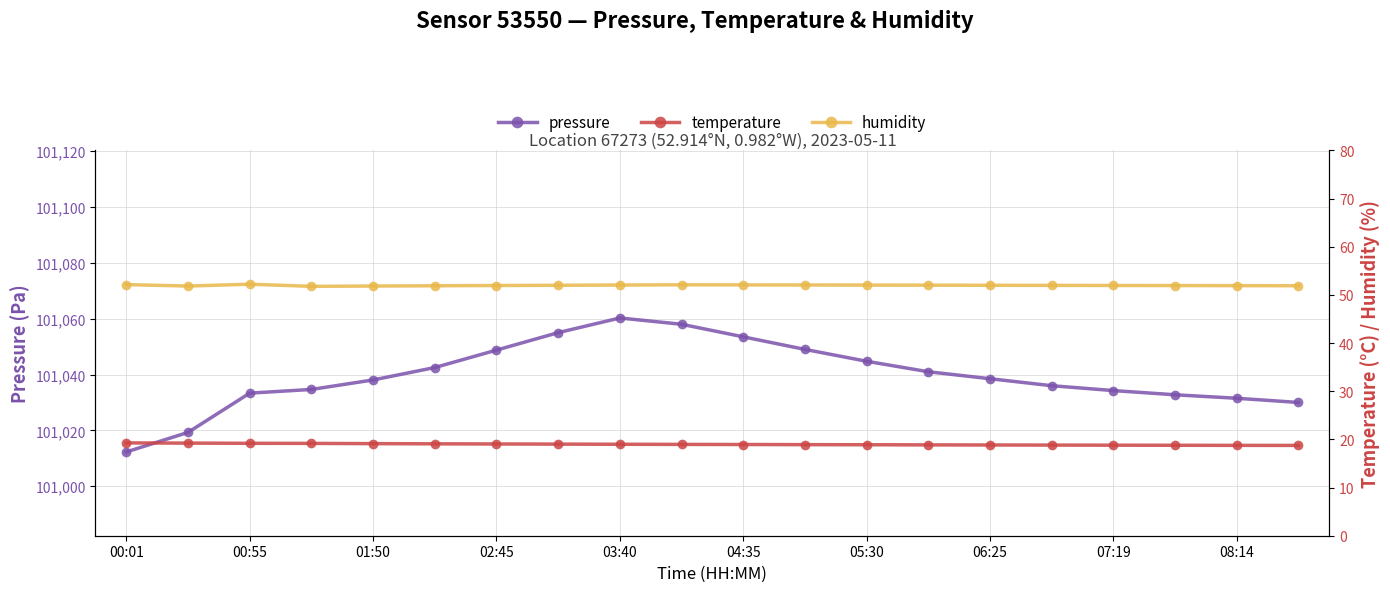

Reading left to right, transcribe all the data shown in this chart.

pressure: 101012.3	101019.3	101033.3	101034.7	101038.1	101042.5	101048.8	101055.0	101060.2	101058.0	101053.5	101049.0	101044.8	101041.0	101038.5	101036.0	101034.2	101032.8	101031.5	101030.0
temperature: 19.3	19.2	19.2	19.2	19.1	19.1	19.1	19.0	19.0	19.0	18.9	18.9	18.9	18.9	18.8	18.8	18.8	18.8	18.8	18.8
humidity: 52.1	51.8	52.2	51.8	51.8	51.9	52.0	52.0	52.0	52.1	52.1	52.1	52.0	52.0	52.0	52.0	52.0	51.9	51.9	51.9